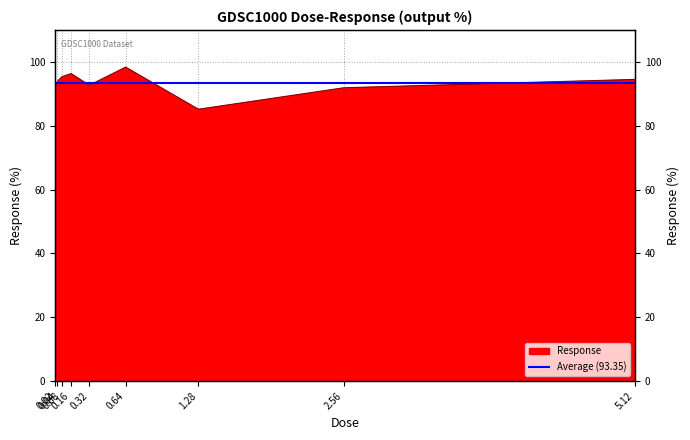

Count the number of values greater than 93.

5